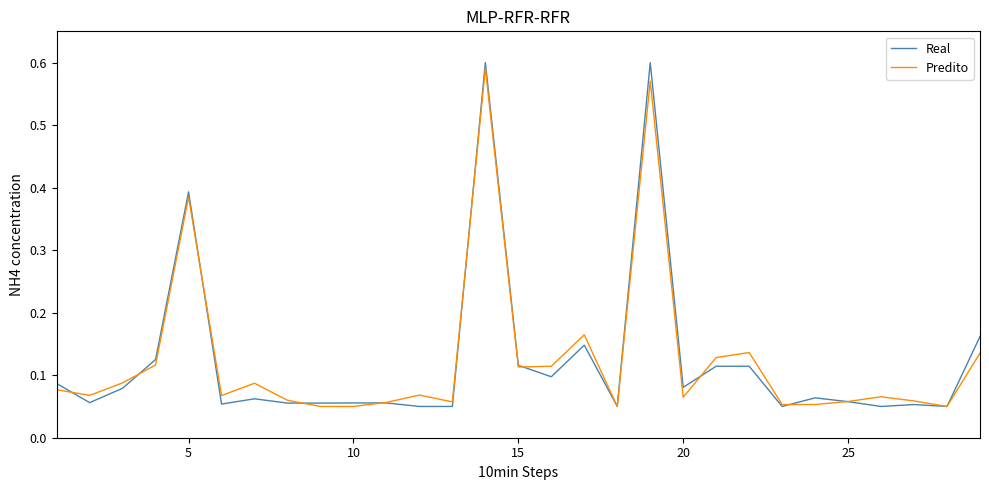

Which series has the largest range (max minus min)?

Real